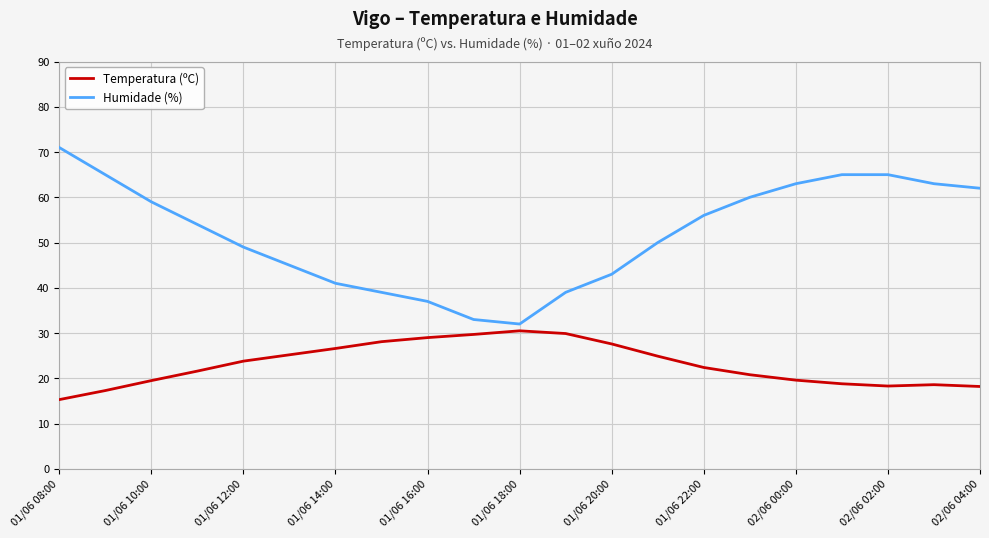

What is the minimum value shown in the chart?

15.3